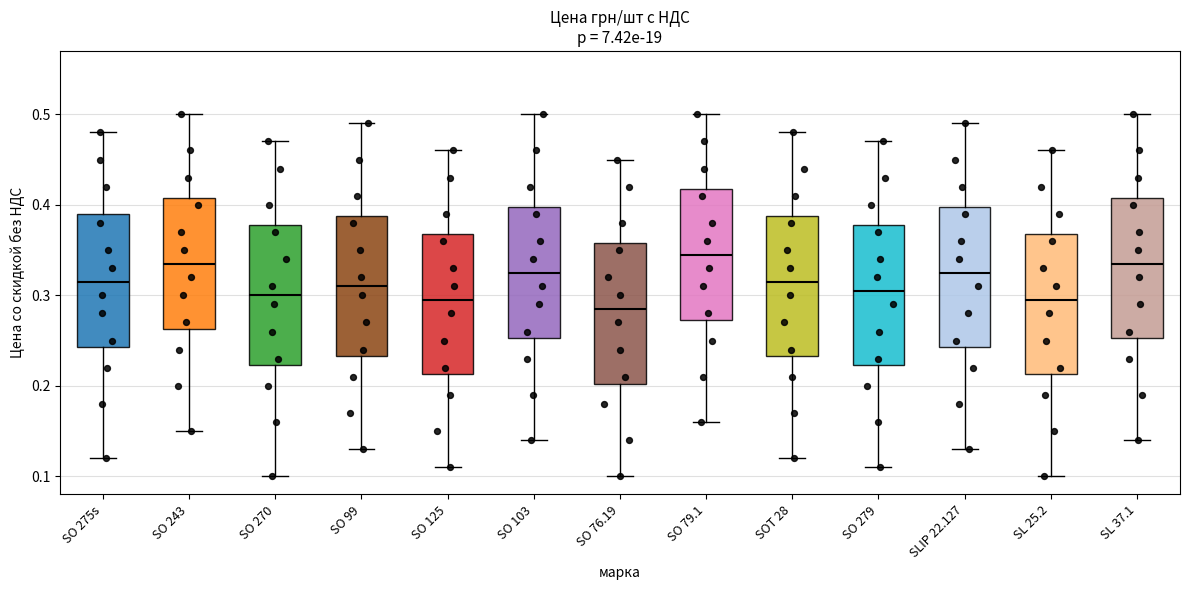

Which box has the highest median line?

SO 79.1